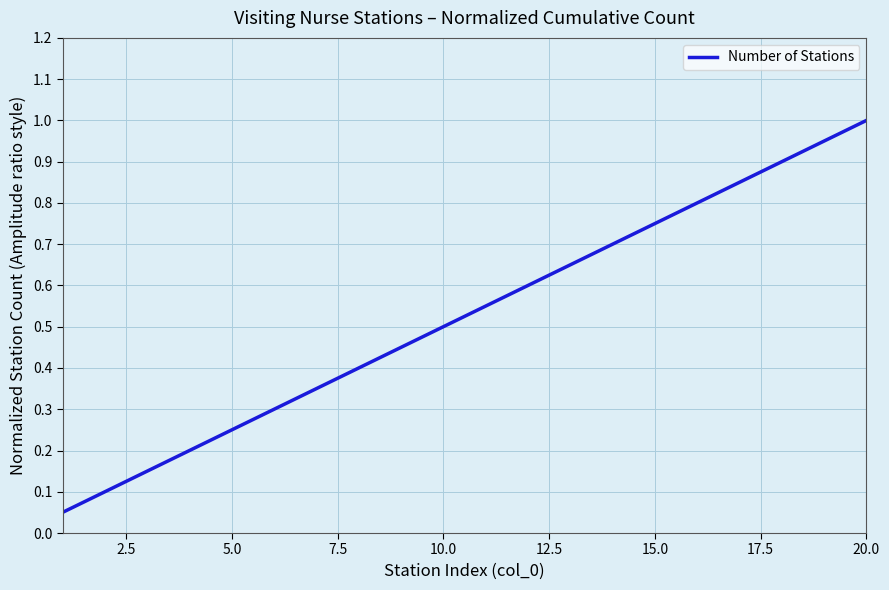

What is the greatest value displayed?

1.0